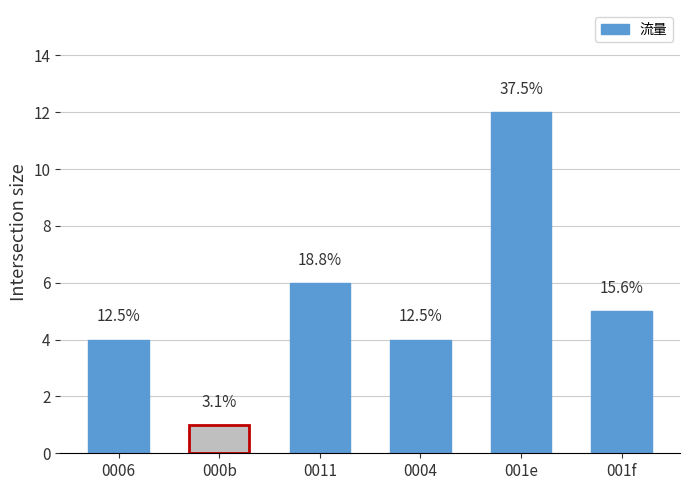

Reading left to right, extract all data points from this chart.

4	1	6	4	12	5